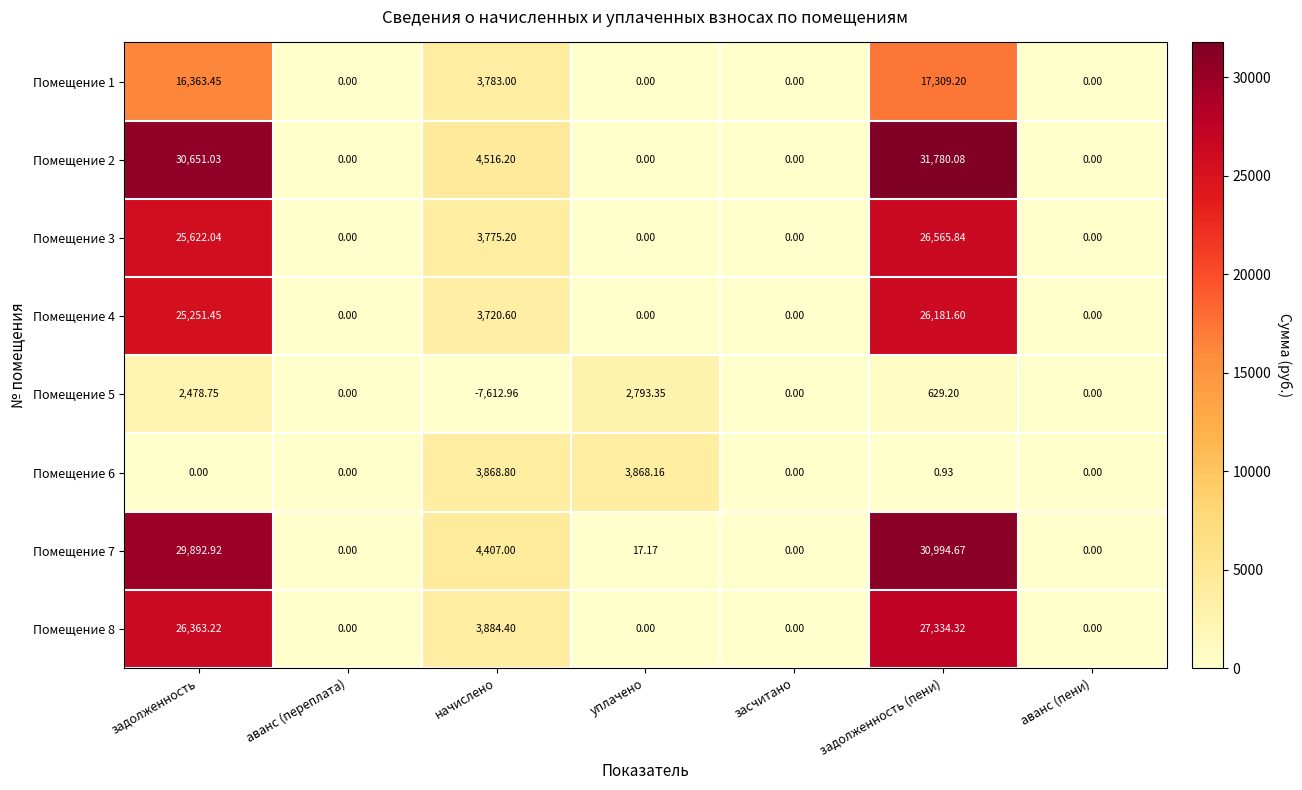

At which category is the sum across all series the highest?

задолженность (пени)